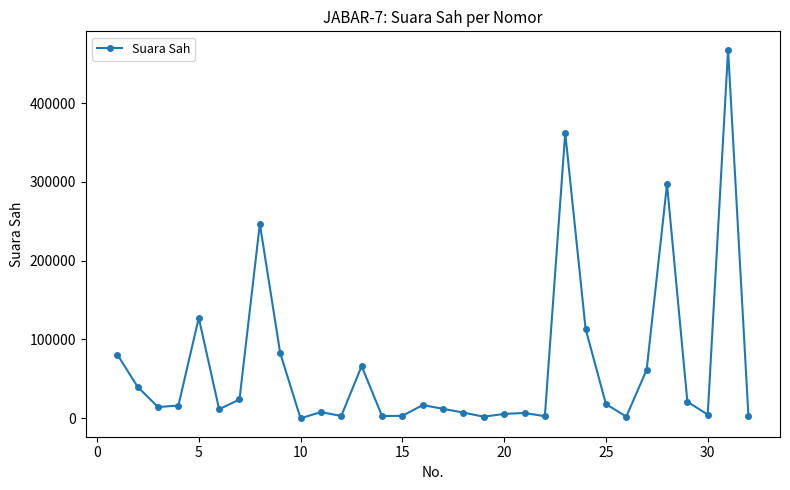

What is the maximum value shown in the chart?

467708